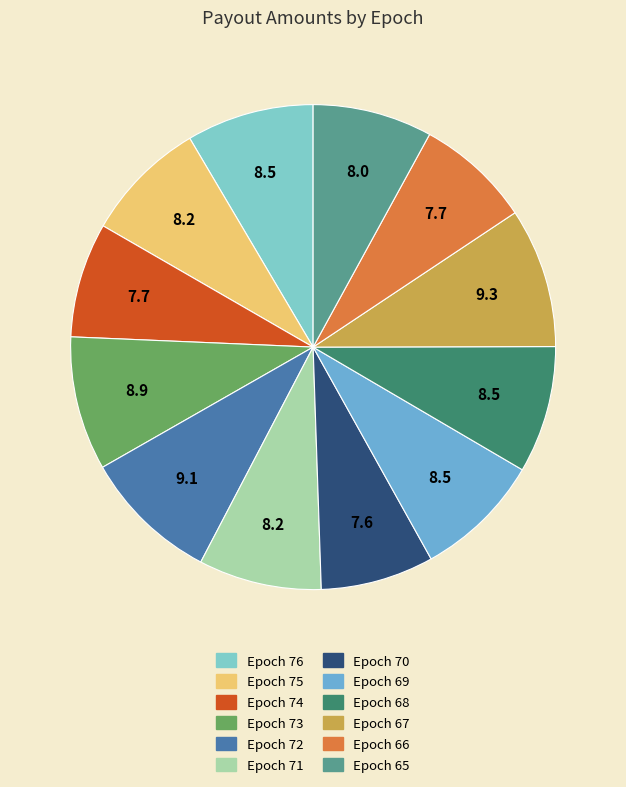

To the nearest percent, what is the average slice percentage?

8%